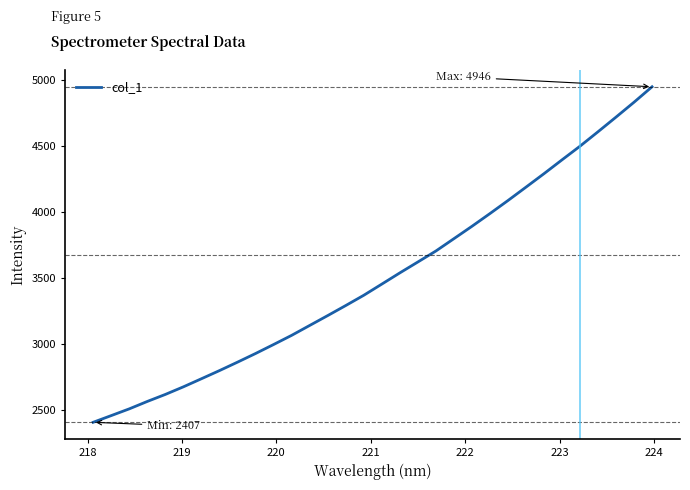

What is the minimum value shown in the chart?

2407.2